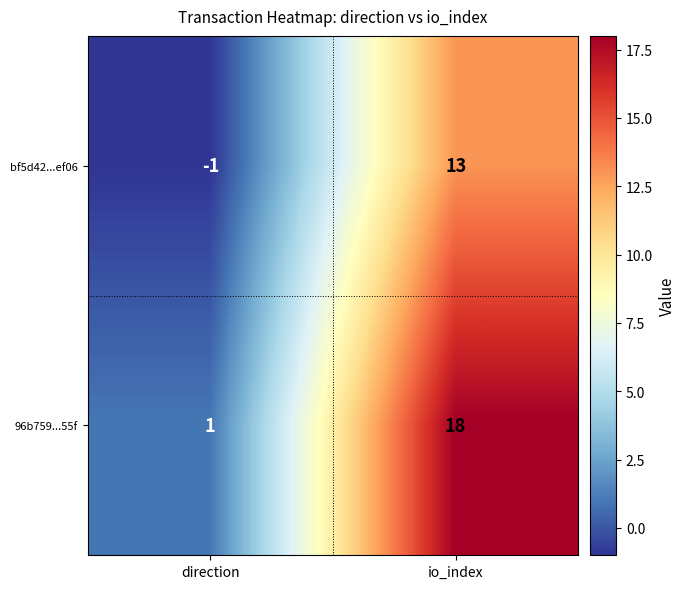

Rank the series by their maximum value, from lowest to highest.

bf5d42...ef06, 96b759...55f